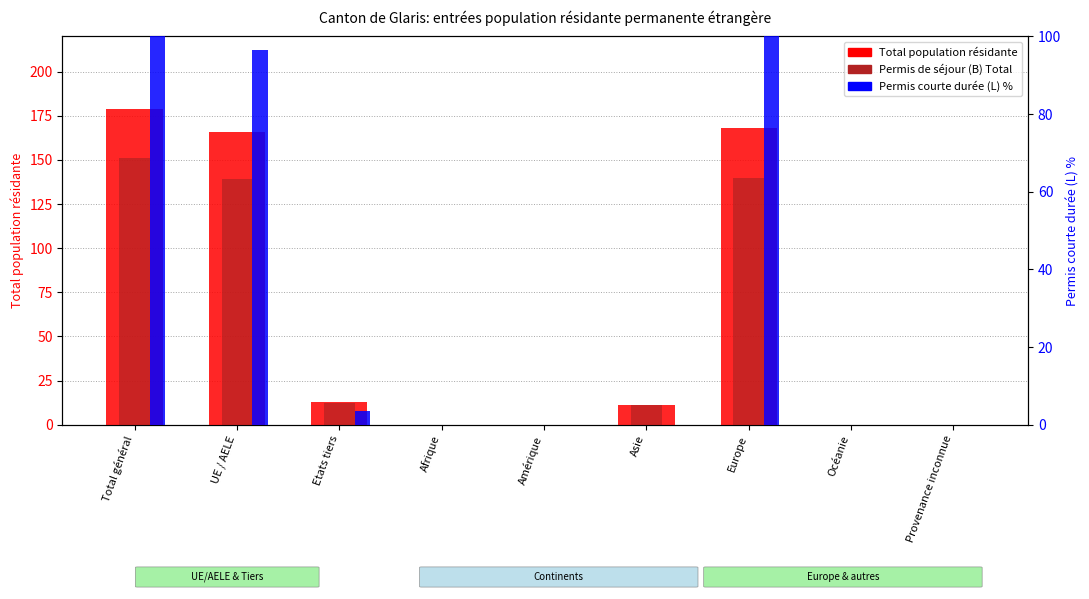

The value of Total population résidante at Etats tiers is 13.0. True or false?

True